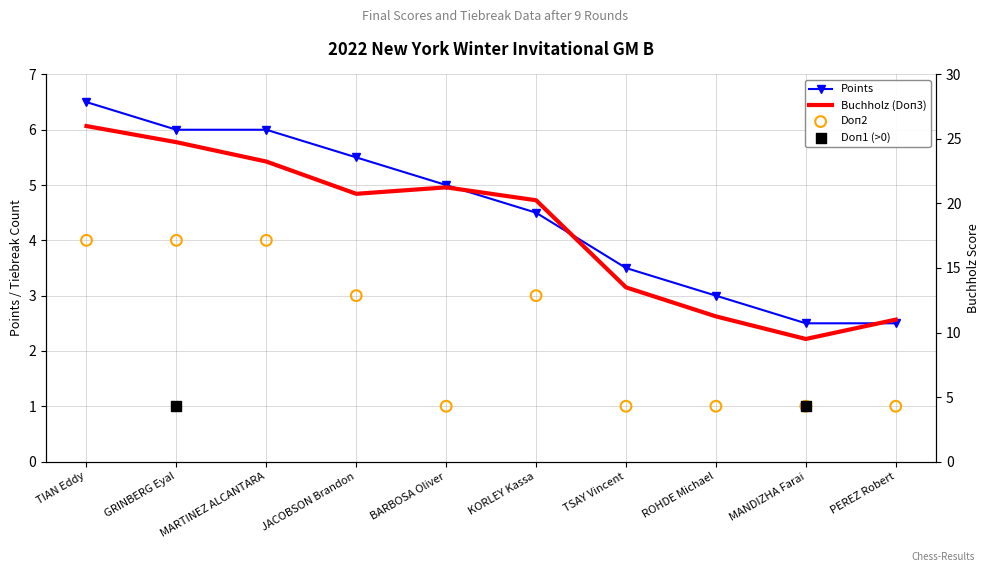

Is it true that Points equals 1.4 at ROHDE Michael?

False